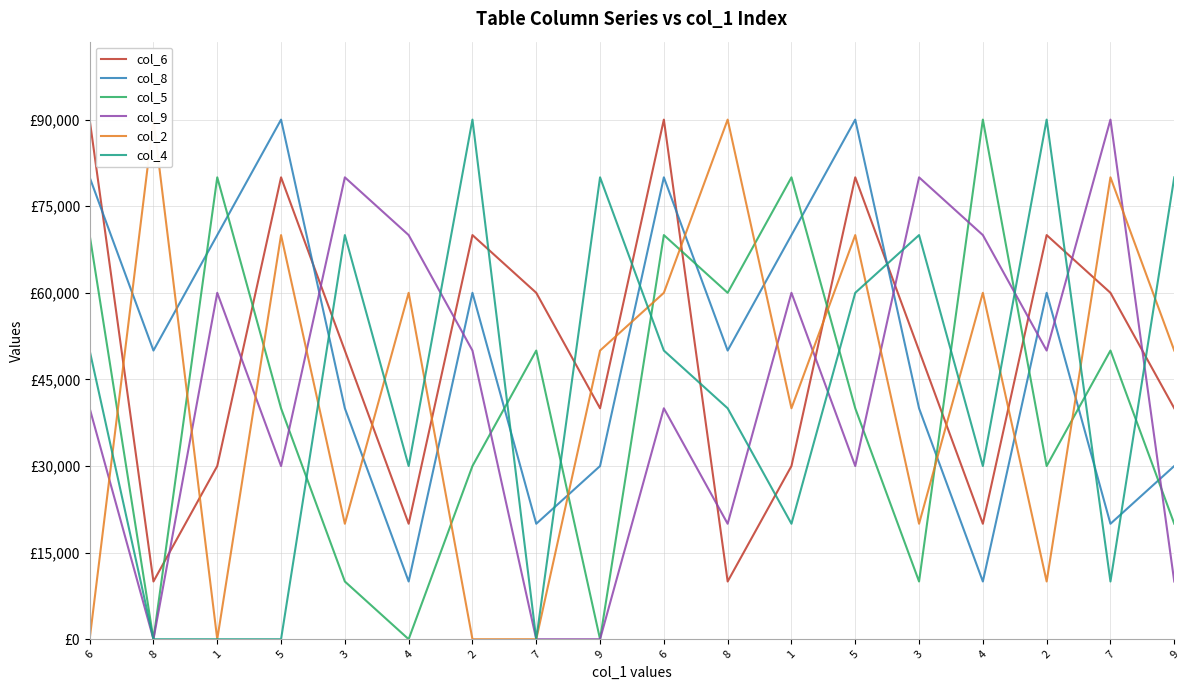

Where do col_6 and col_8 first cross each other?

6 and 8